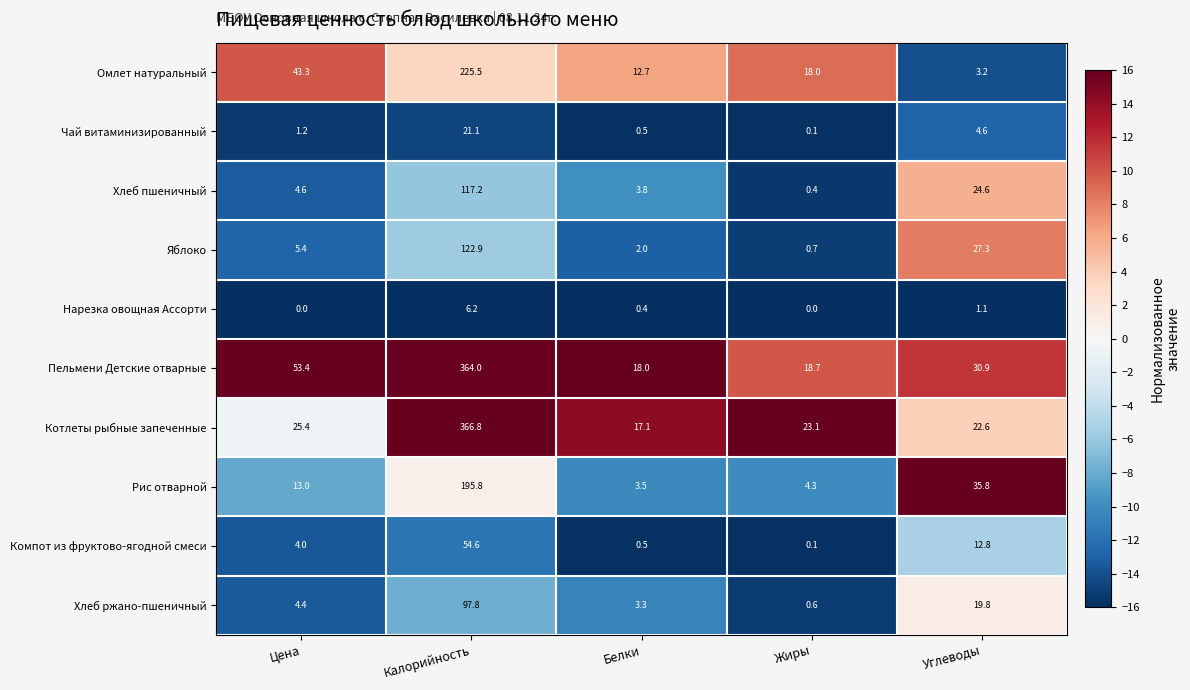

At which label is Чай витаминизированный closest to 10?

Углеводы